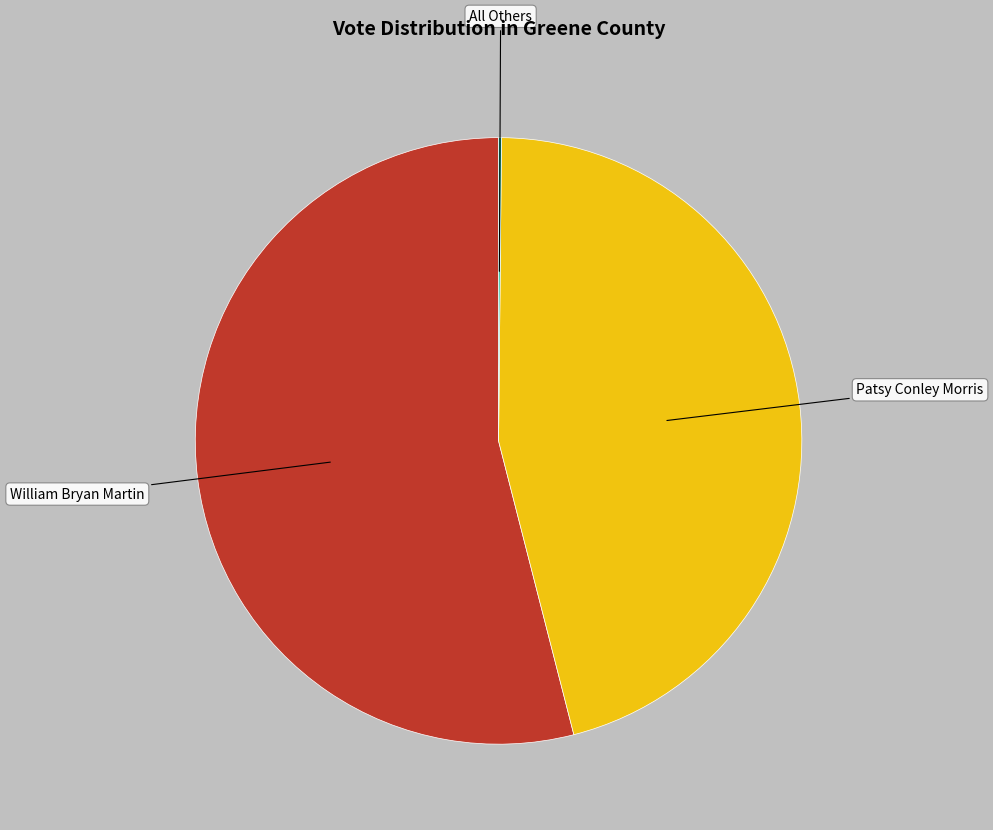

What is the majority slice?

William Bryan Martin